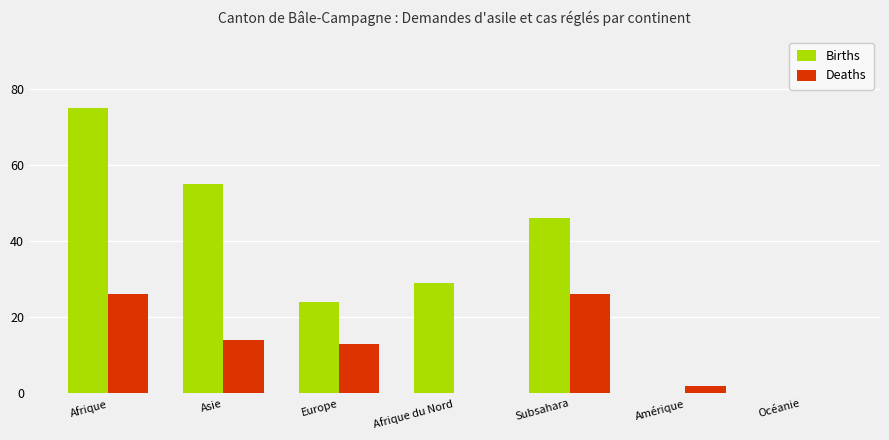

What is the sum of all Births values?

229